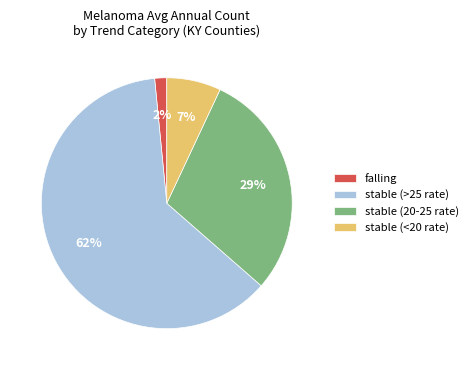

To the nearest percent, what is the average slice percentage?

25%